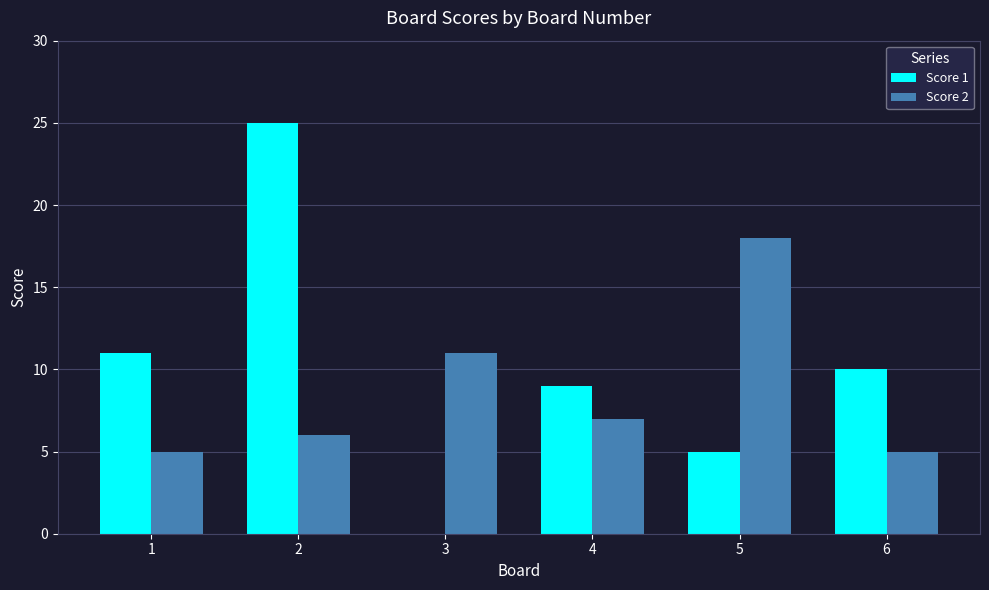

At which label does Score 1 first exceed 10?

1